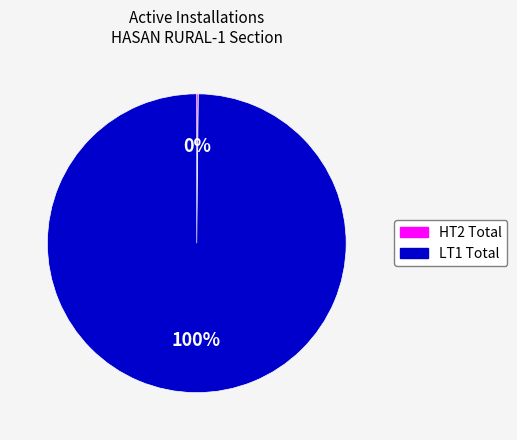

Is there a majority slice in this chart?

Yes